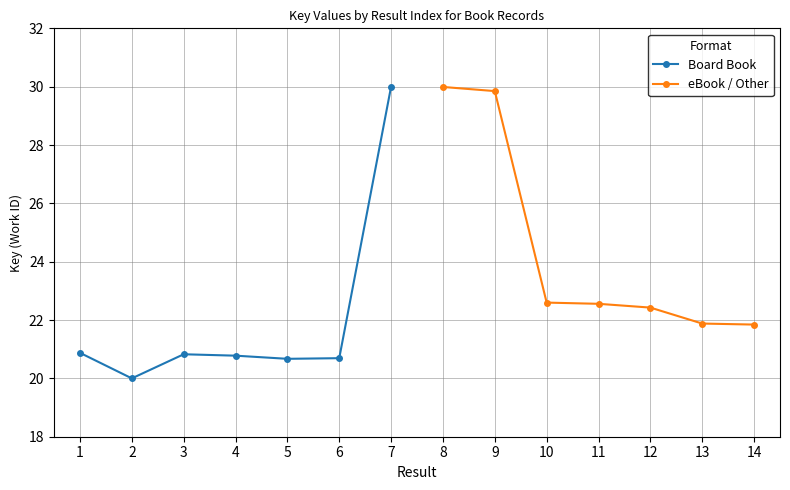

Rank the categories by Board Book value from lowest to highest.

2, 5, 6, 4, 3, 1, 7